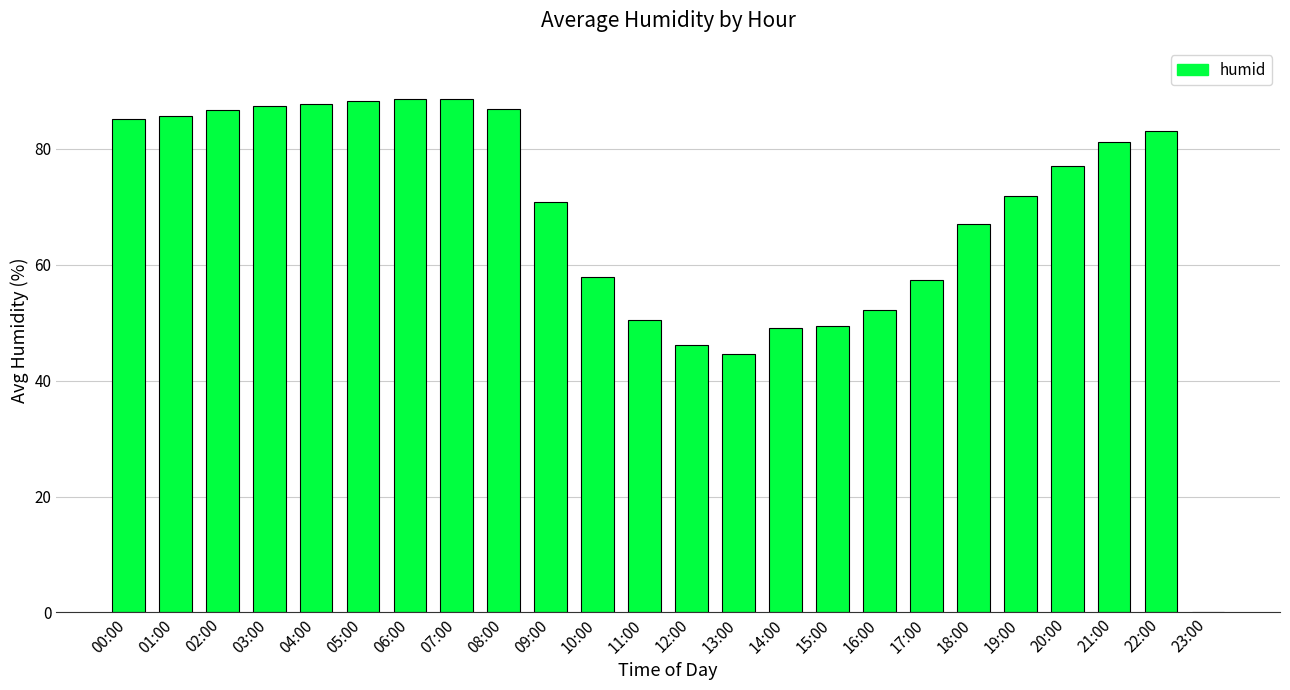

The value at 18:00 is 67.0. True or false?

True